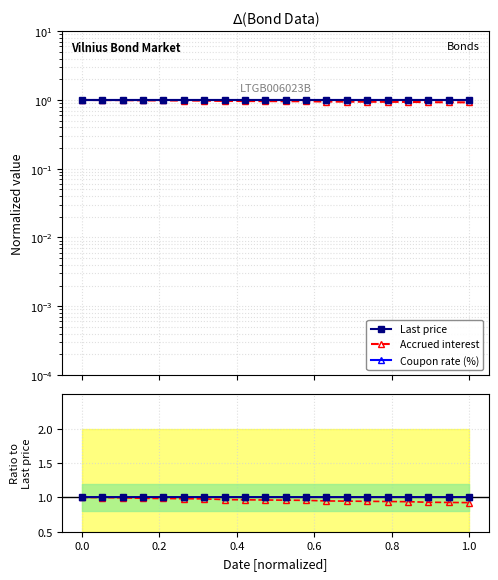

True or false: Coupon rate (%) has more than 1 interior local peaks.

False